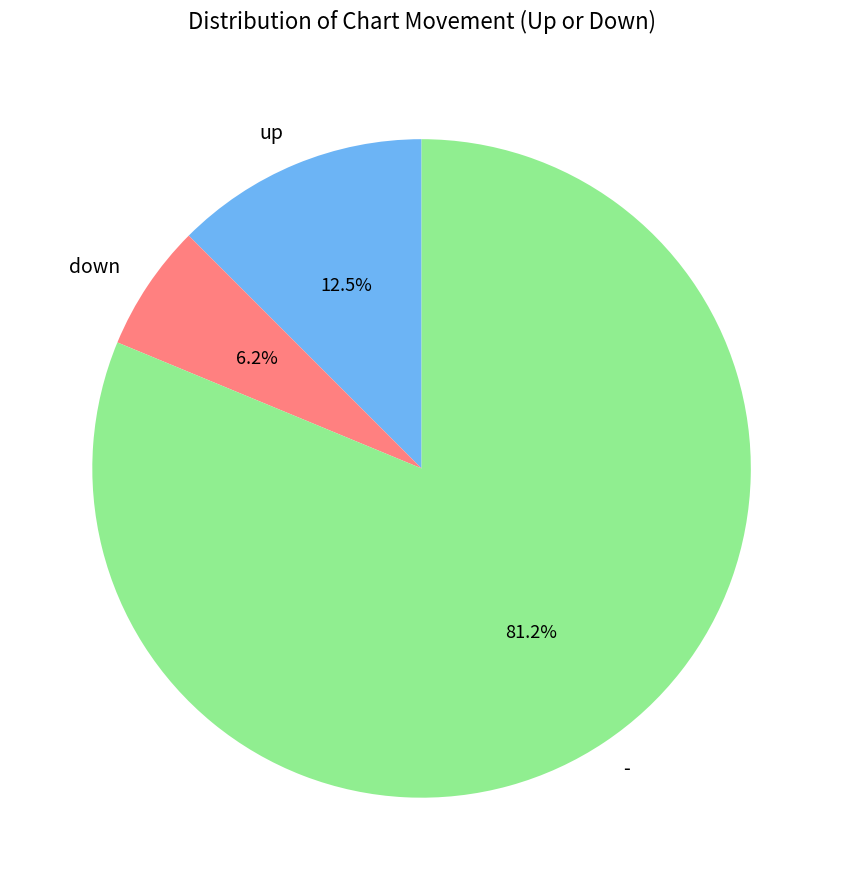

Which slice is the largest?

-